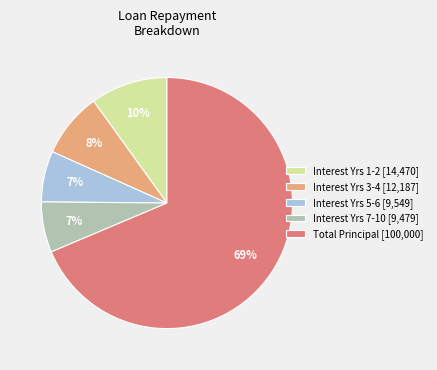

Which slice is the largest?

Total Principal [100,000]